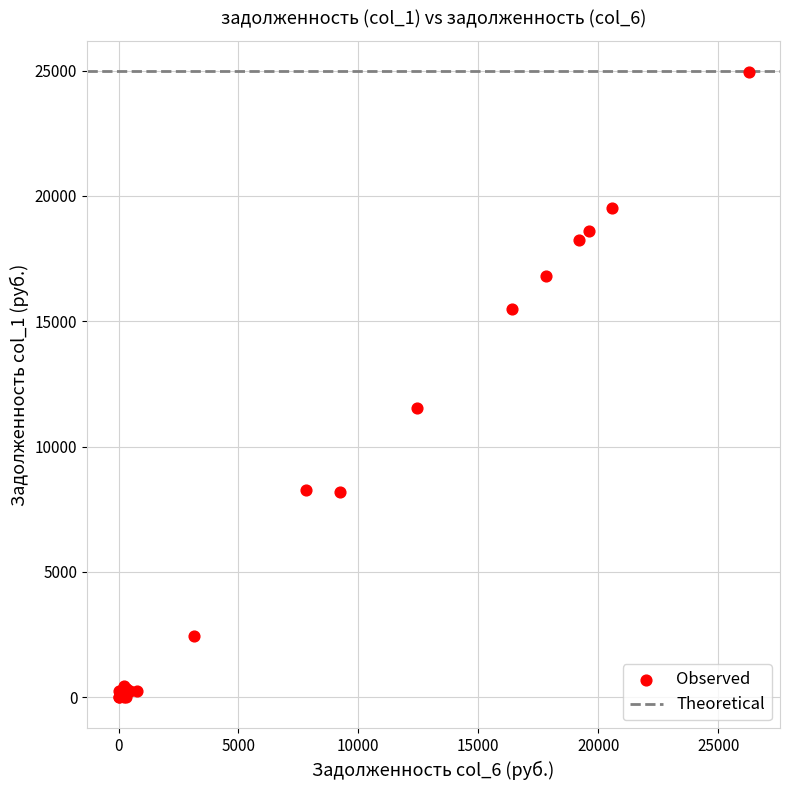

What Y value in the scatter plot is closest to 12468?

11533.0